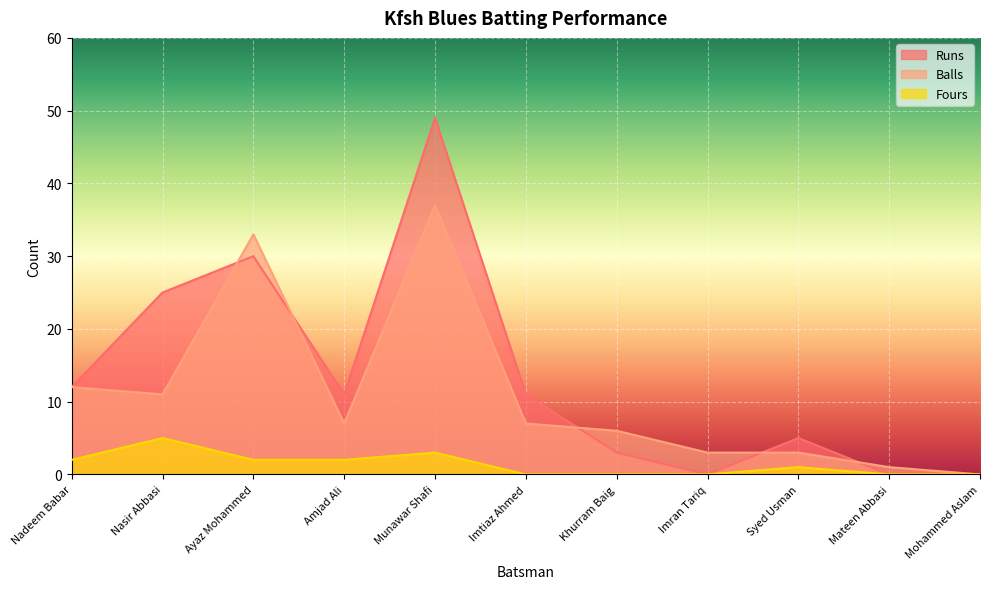

Reading left to right, what are all the values shown in this chart?

Runs: Nadeem Babar=12	Nasir Abbasi=25	Ayaz Mohammed=30	Amjad Ali=11	Munawar Shafi=49	Imtiaz Ahmed=11	Khurram Baig=3	Imran Tariq=0	Syed Usman=5	Mateen Abbasi=0	Mohammed Aslam=0
Balls: Nadeem Babar=12	Nasir Abbasi=11	Ayaz Mohammed=33	Amjad Ali=7	Munawar Shafi=37	Imtiaz Ahmed=7	Khurram Baig=6	Imran Tariq=3	Syed Usman=3	Mateen Abbasi=1	Mohammed Aslam=0
Fours: Nadeem Babar=2	Nasir Abbasi=5	Ayaz Mohammed=2	Amjad Ali=2	Munawar Shafi=3	Imtiaz Ahmed=0	Khurram Baig=0	Imran Tariq=0	Syed Usman=1	Mateen Abbasi=0	Mohammed Aslam=0